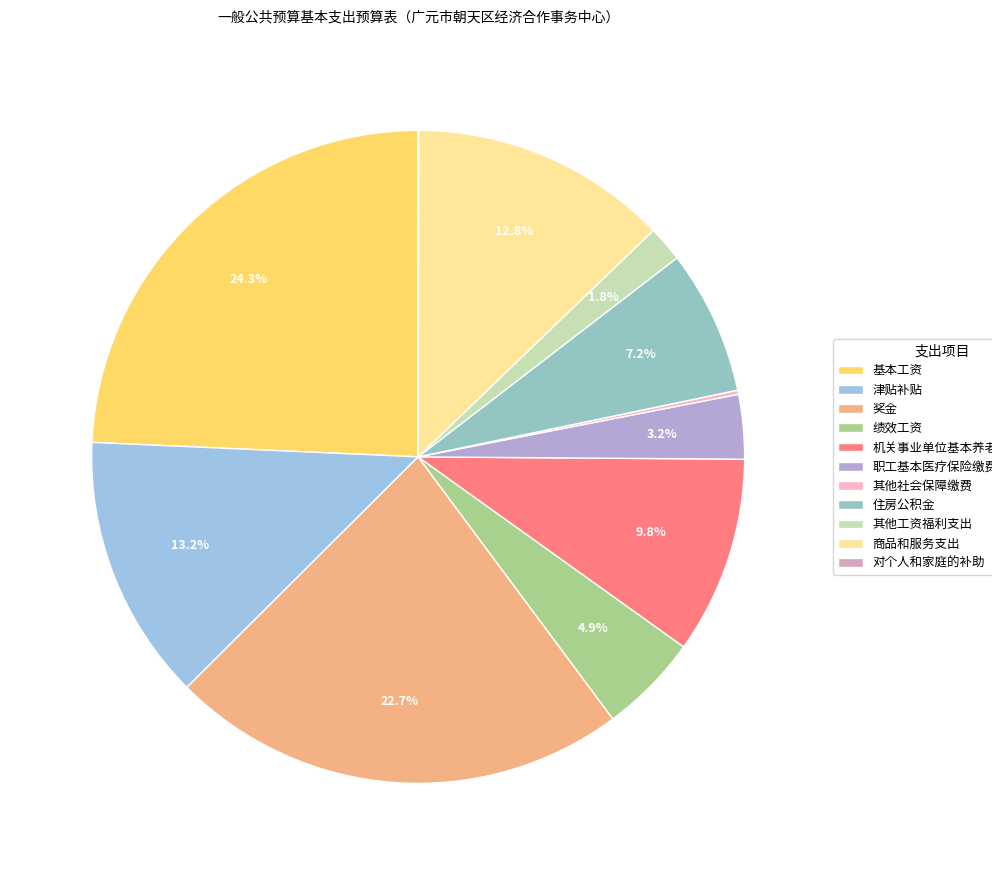

What percentage do 对个人和家庭的补助 and 绩效工资 together represent?

5.0%